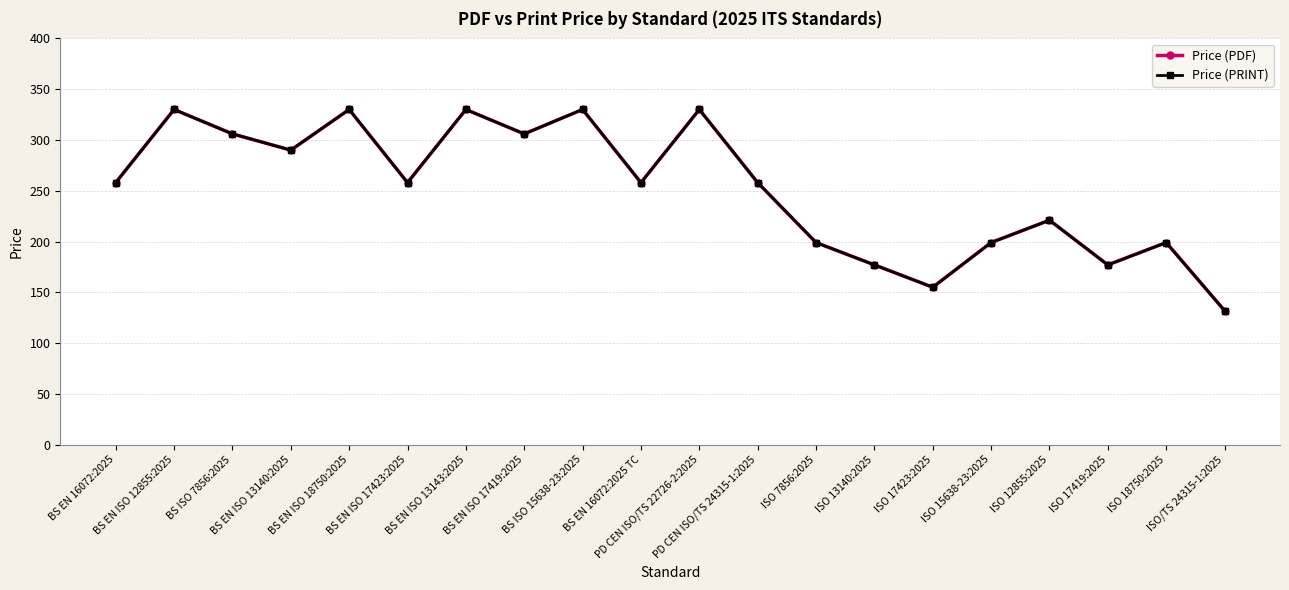

Does the chart have visible grid lines?

Yes